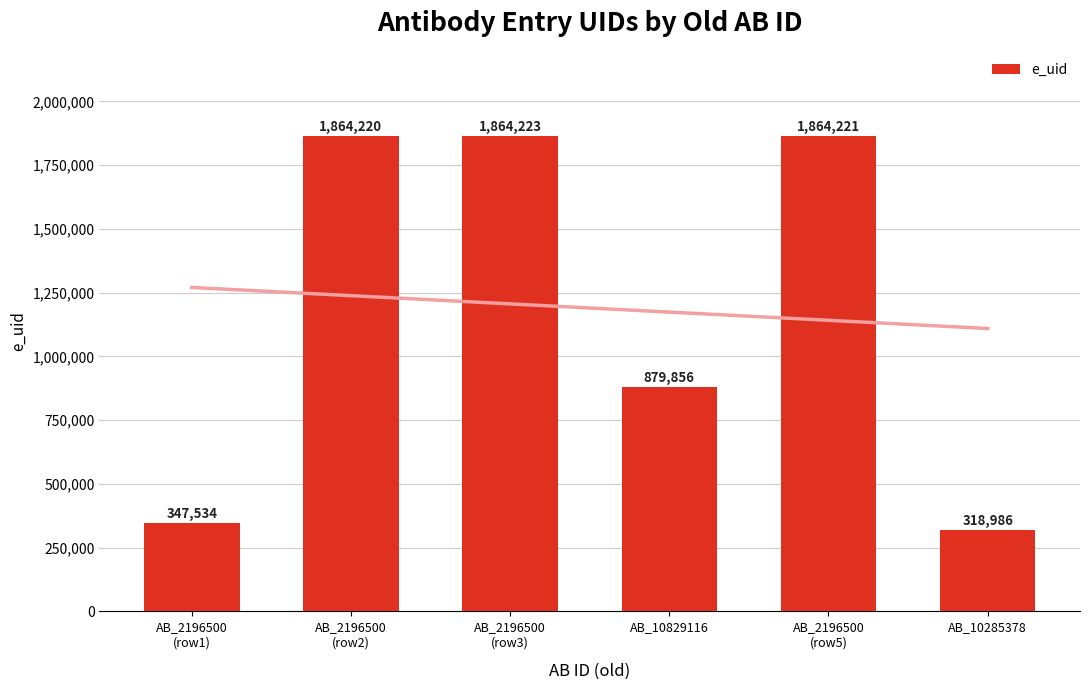

What position from the left is AB_2196500
(row3)?

3